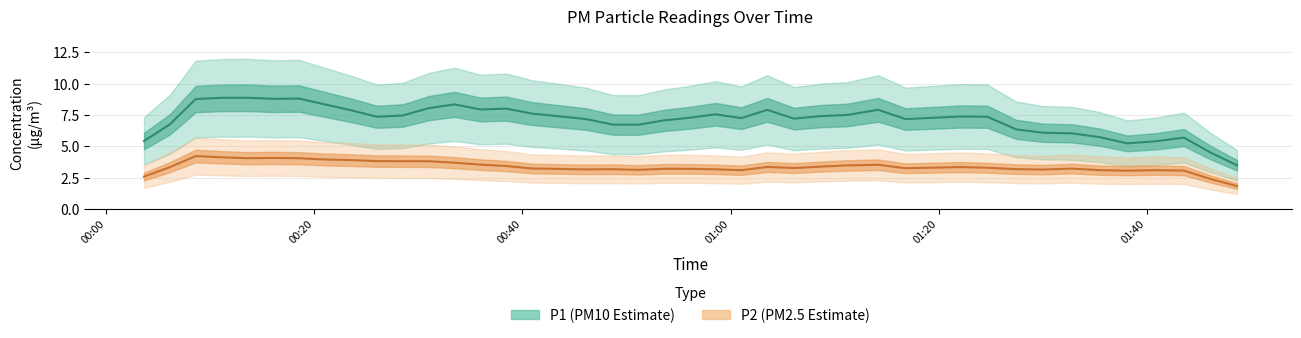

How many distinct data groups are displayed?

2